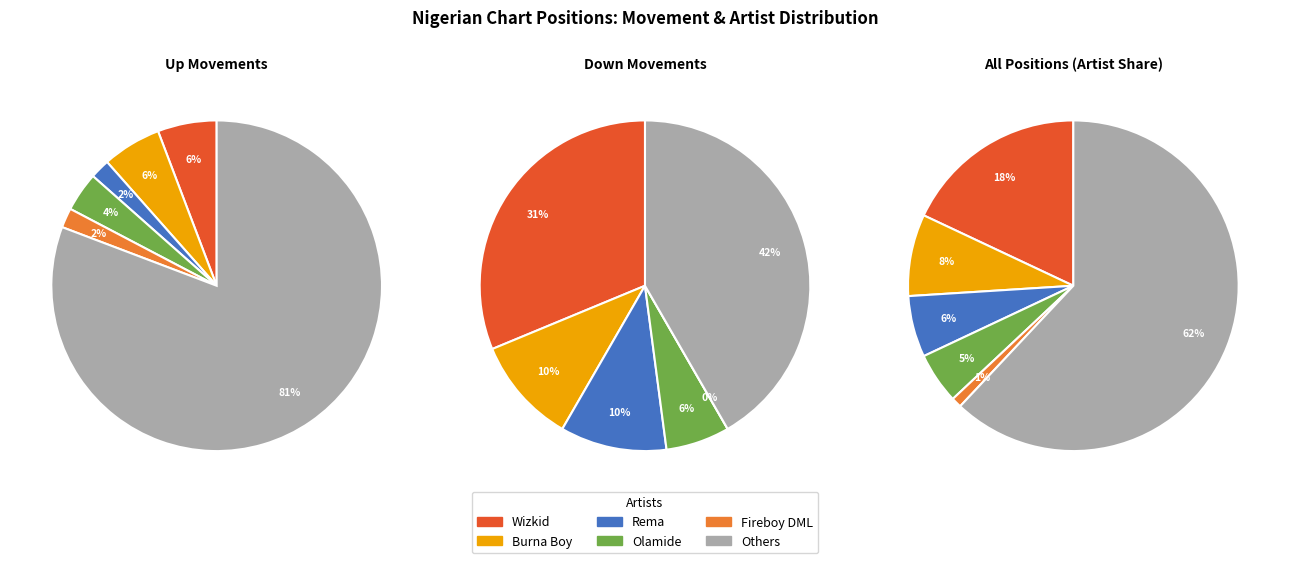

To the nearest percent, what portion does up represent?

52%